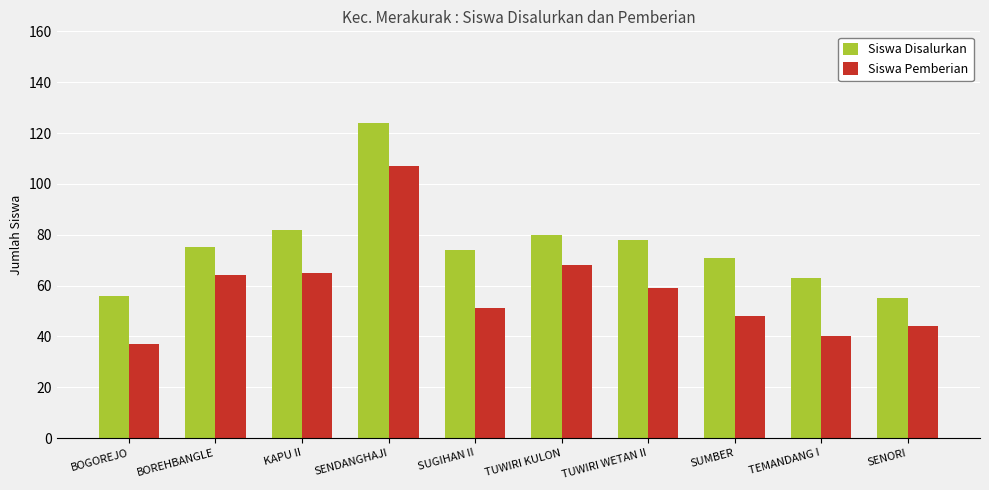

What is the approximate value of Siswa Pemberian at TUWIRI WETAN II?

59